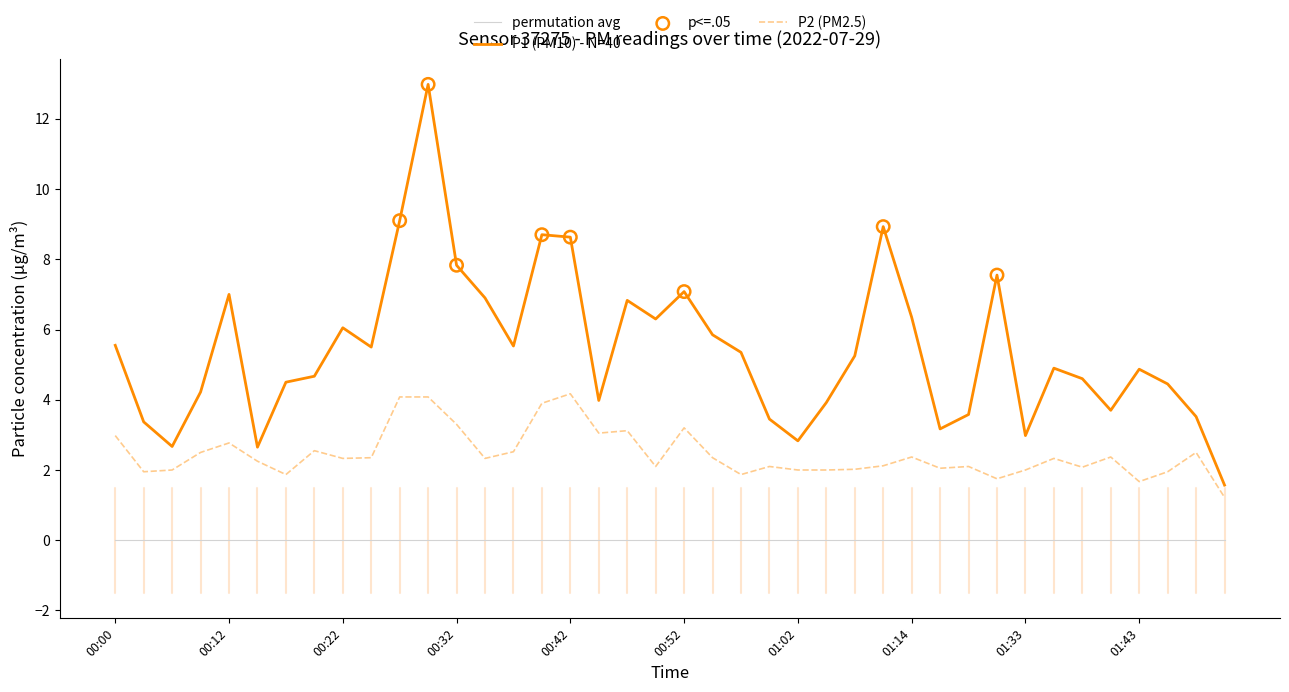

Rank the series by their maximum value, from highest to lowest.

P1 (PM10) - N=40, P2 (PM2.5), permutation avg